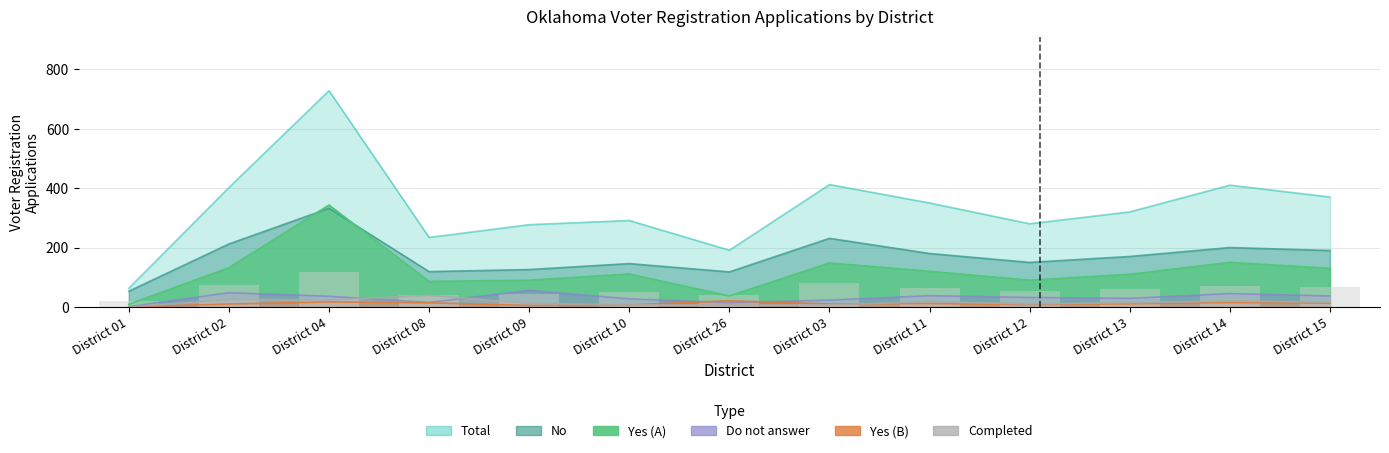

Reading left to right, what are all the values shown in this chart?

Total: District 01=63	District 02=402	District 04=728	District 08=234	District 09=277	District 10=291	District 26=191	District 03=412	District 11=350	District 12=280	District 13=320	District 14=410	District 15=370
No: District 01=53	District 02=212	District 04=332	District 08=119	District 09=126	District 10=146	District 26=118	District 03=231	District 11=180	District 12=150	District 13=170	District 14=200	District 15=190
Yes (A): District 01=9	District 02=132	District 04=343	District 08=86	District 09=90	District 10=111	District 26=37	District 03=148	District 11=120	District 12=90	District 13=110	District 14=150	District 15=130
Yes (B): District 01=0	District 02=10	District 04=17	District 08=14	District 09=5	District 10=7	District 26=21	District 03=10	District 11=12	District 12=8	District 13=11	District 14=15	District 15=13
Do not answer: District 01=1	District 02=48	District 04=36	District 08=15	District 09=56	District 10=27	District 26=15	District 03=23	District 11=38	District 12=32	District 13=29	District 14=45	District 15=37
Completed: District 01=0	District 02=25	District 04=24	District 08=39	District 09=12	District 10=7	District 26=7	District 03=7	District 11=18	District 12=10	District 13=14	District 14=20	District 15=16